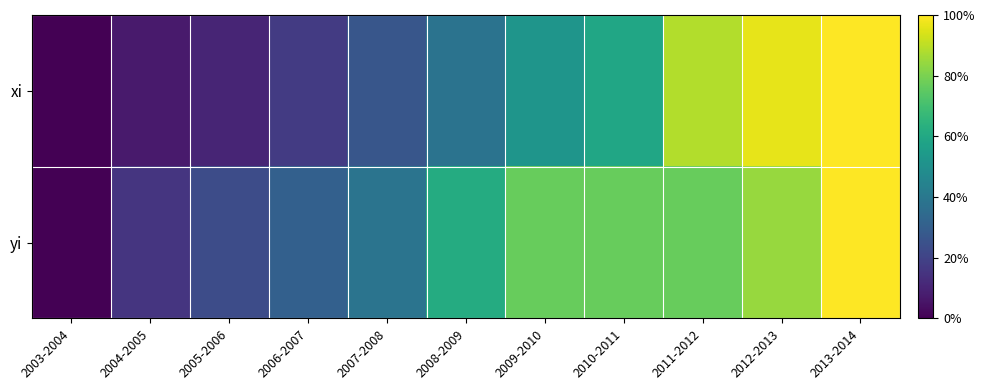

How many data points does each series have?

11